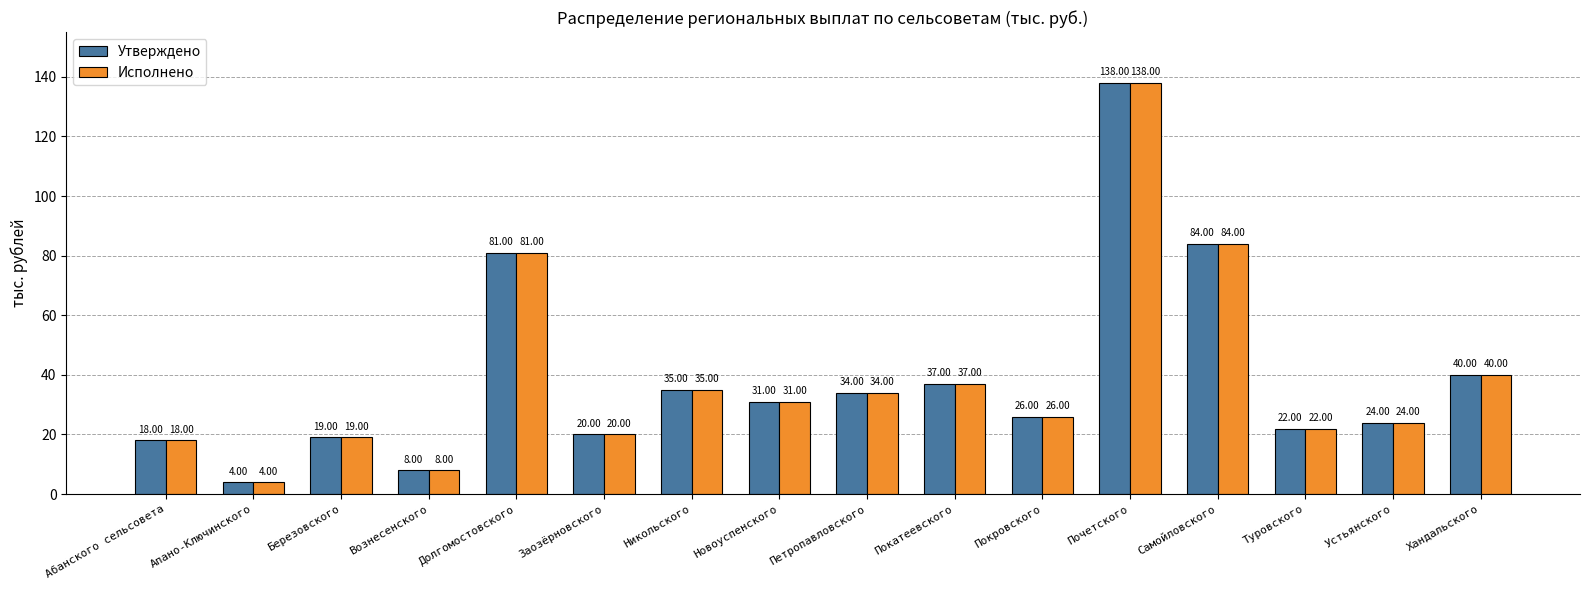

How many distinct data groups are displayed?

2